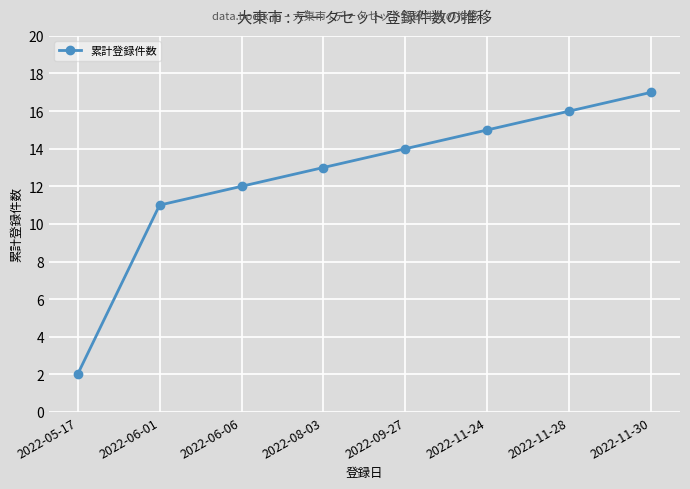

The value at 2022-06-06 is 7. True or false?

False